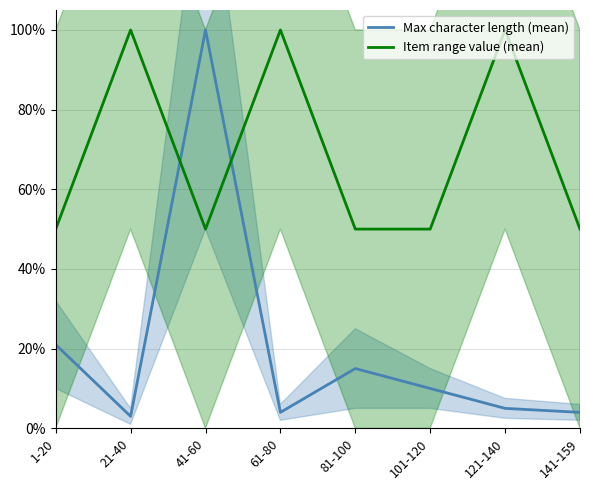

Reading left to right, extract all data points from this chart.

Max character length (mean): 1-20=21	21-40=3	41-60=100	61-80=4	81-100=15	101-120=10	121-140=5	141-159=4
Item range value (mean): 1-20=50	21-40=100	41-60=50	61-80=100	81-100=50	101-120=50	121-140=100	141-159=50